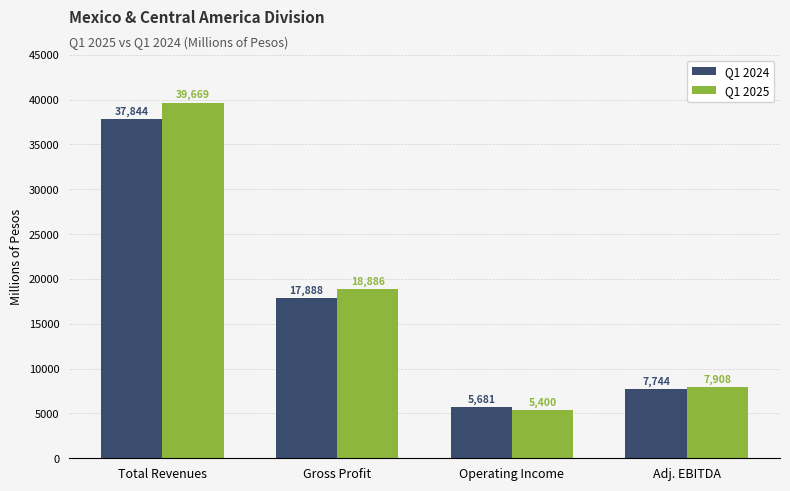

What position from the left is Adj. EBITDA?

4